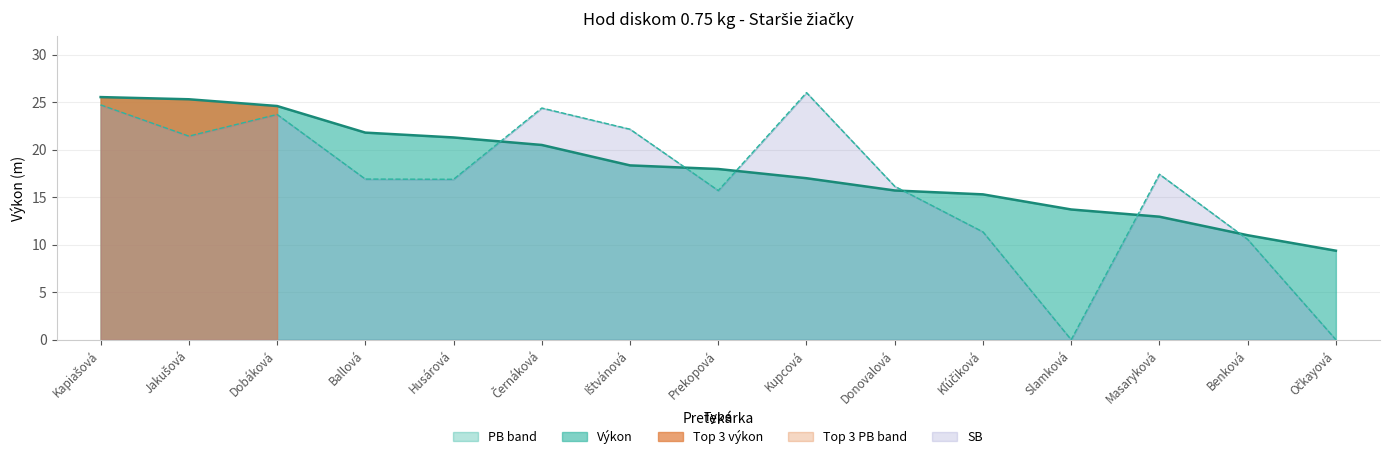

Which series ends up on top after the final intersection of Výkon and PB band?

Výkon